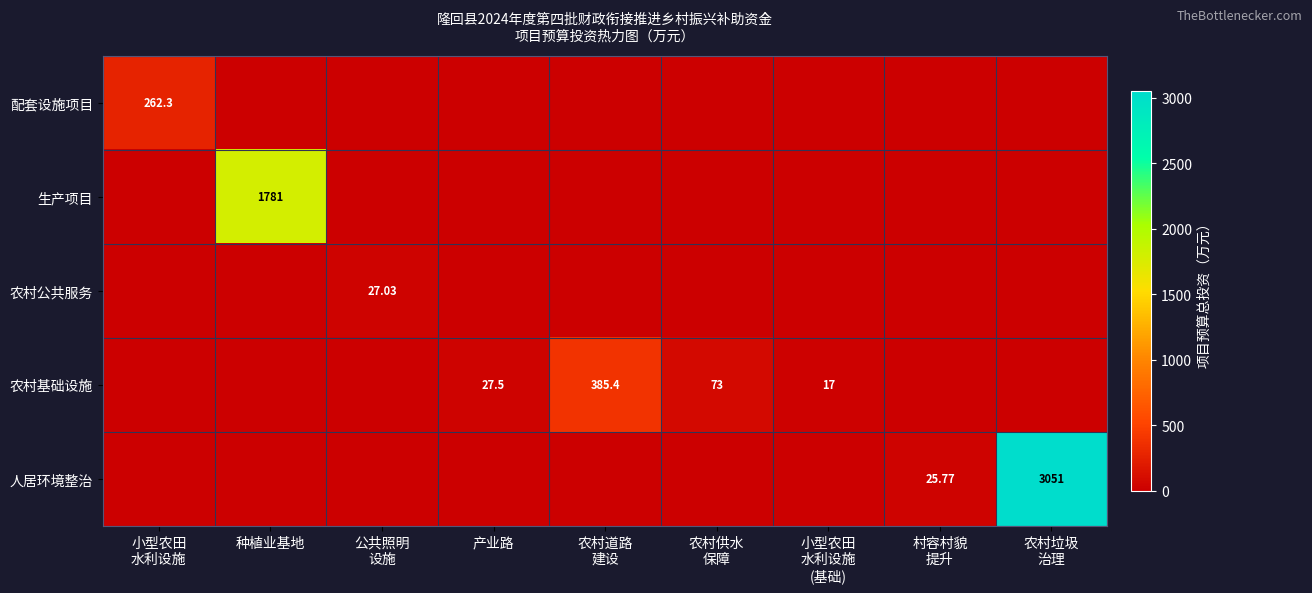

What is the difference between the maximum and minimum values in the 人居环境整治 series?

3051.0